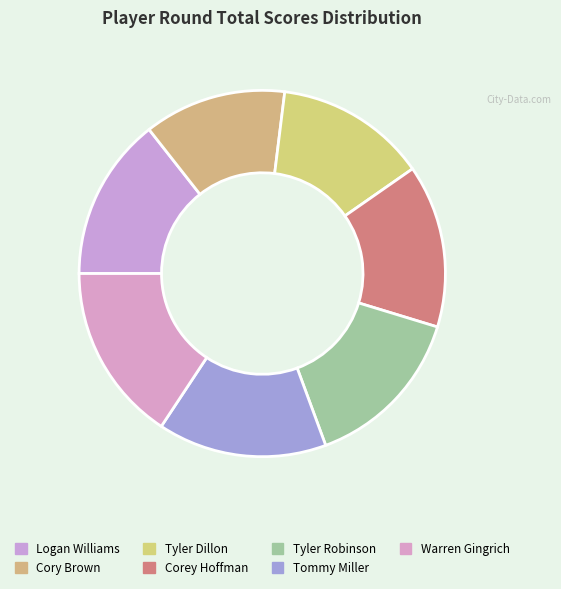

Approximately how many times larger is the value at Logan Williams compared to Tyler Robinson?

1.0